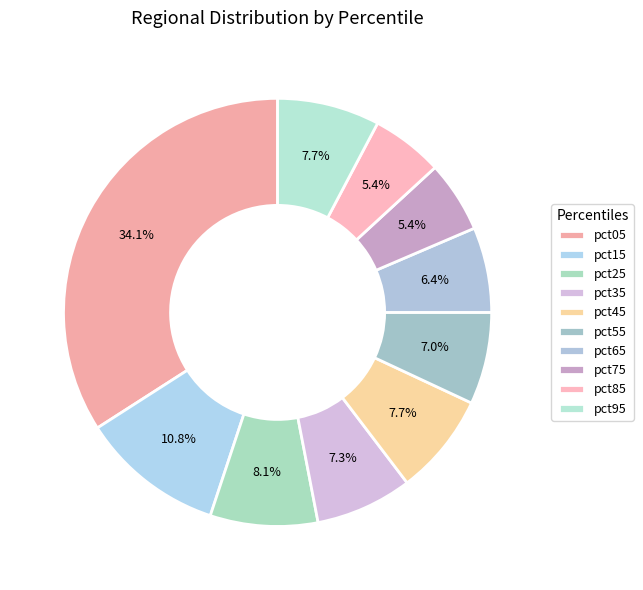

The pct15 slice represents 11% of the pie. True or false?

True